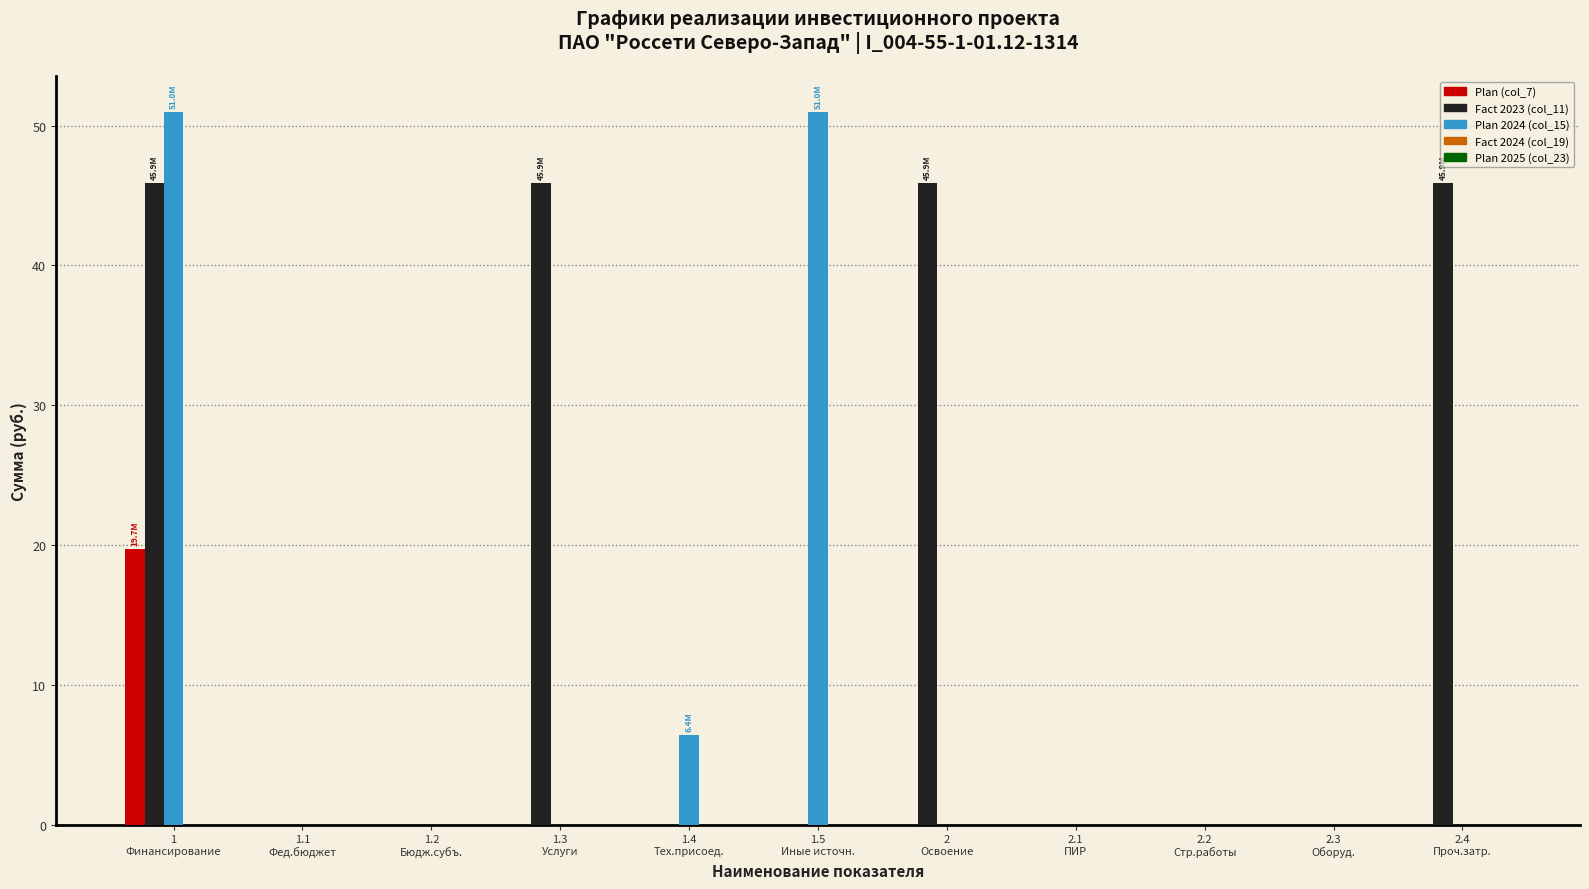

What is the maximum value shown in the chart?

51.0